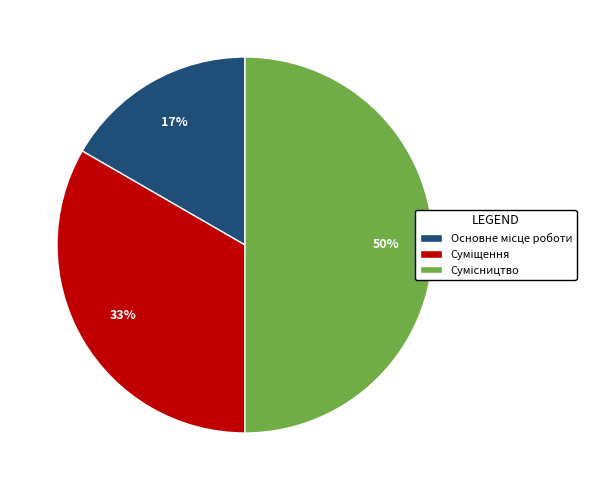

To the nearest percent, what is the difference between the largest and smallest slice percentages?

33%